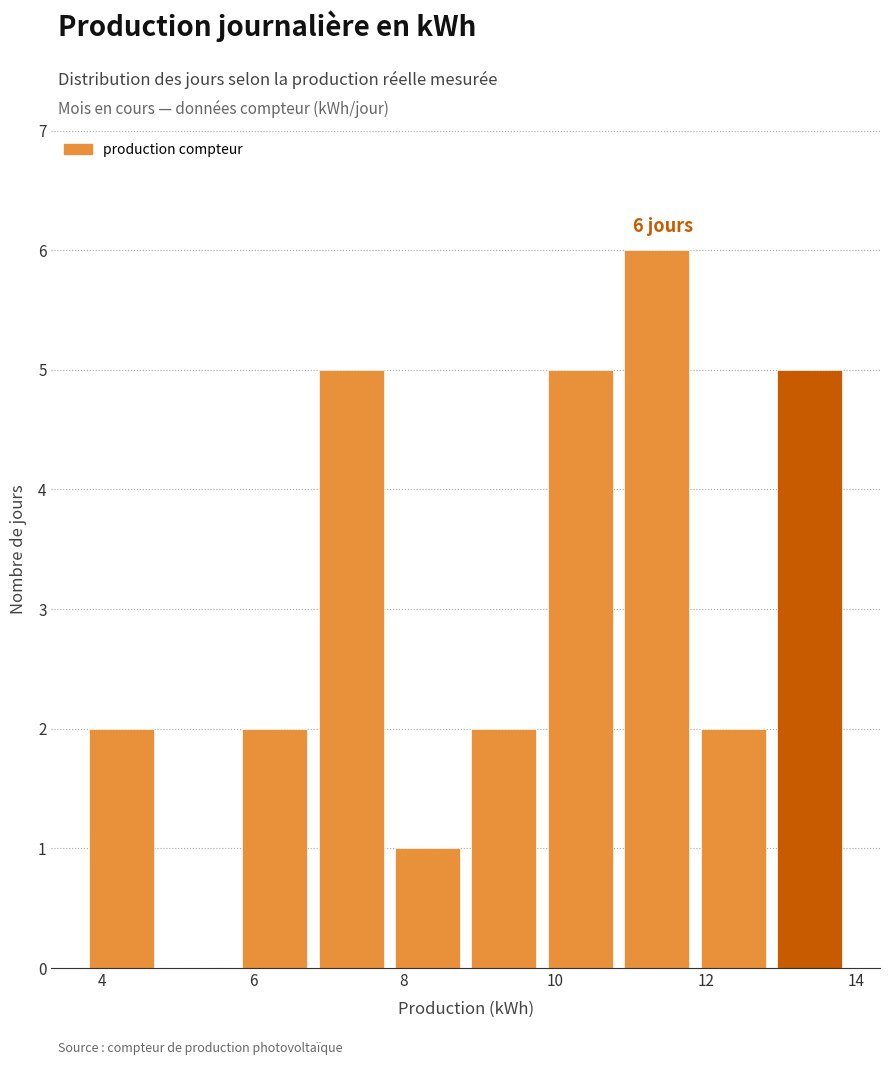

Which range on the x-axis has the tallest bar?

11.0 to 12.0